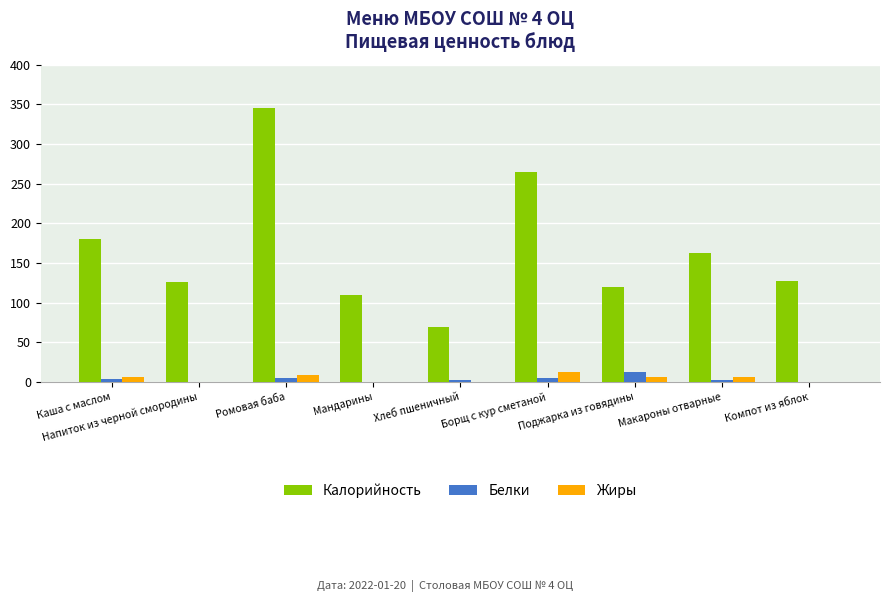

Are the bars horizontal?

No